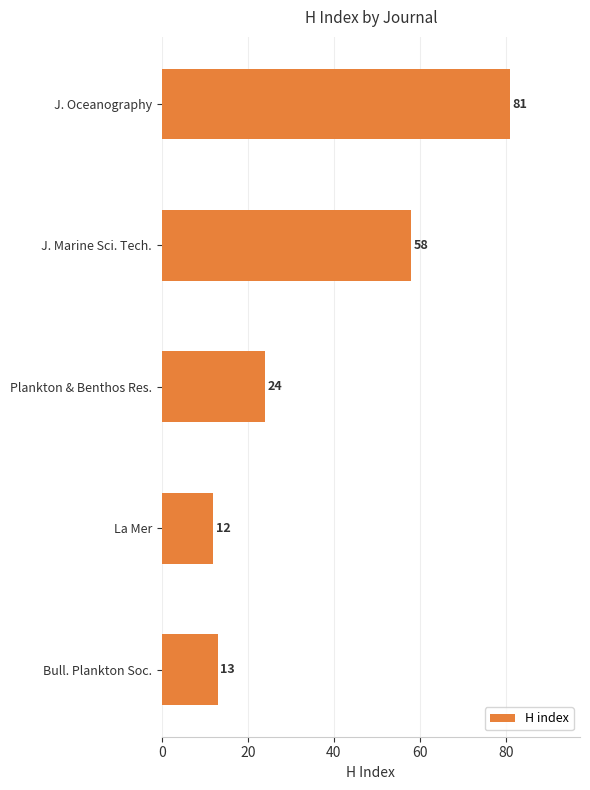

Between J. Oceanography and Plankton & Benthos Res., which is larger?

J. Oceanography